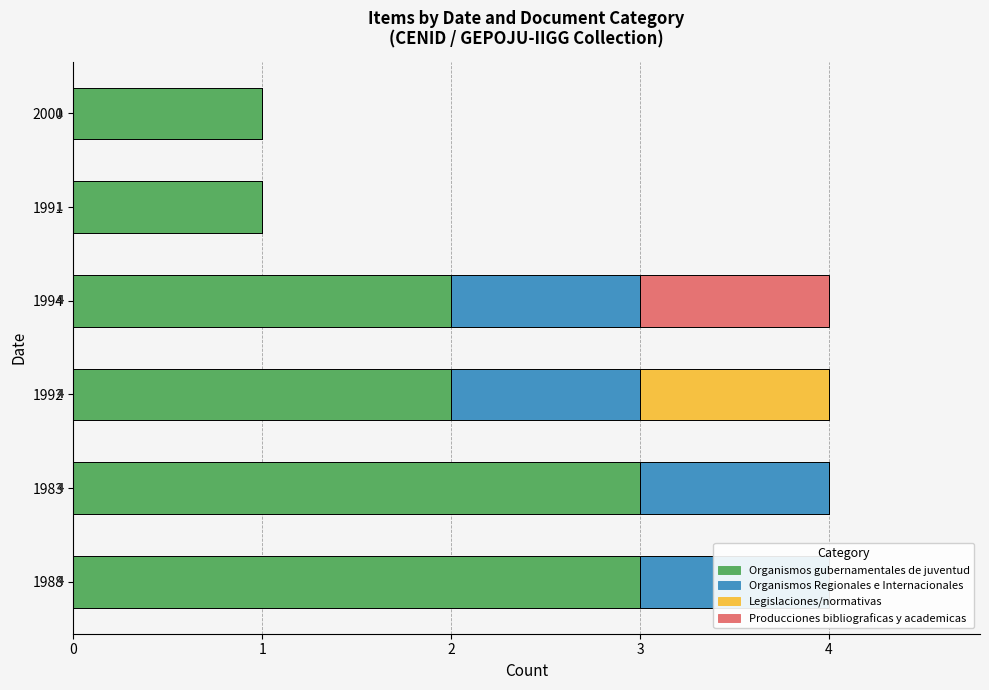

What is the maximum value shown in the chart?

3